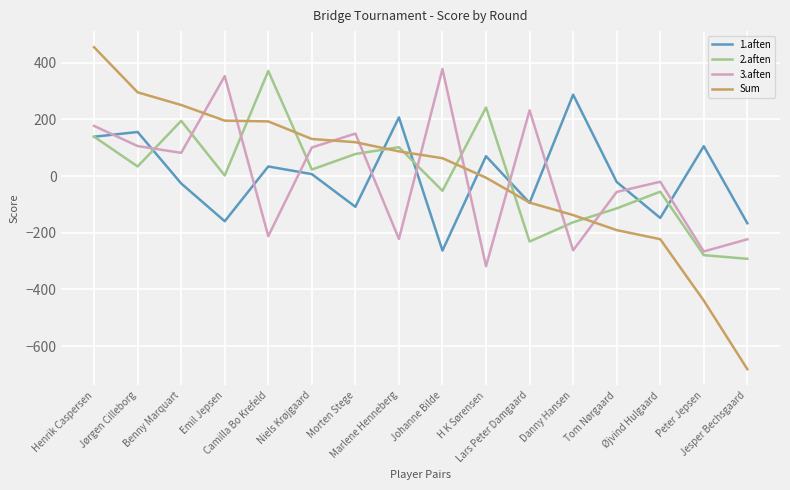

At which label does 1.aften first exceed 7?

Henrik Caspersen